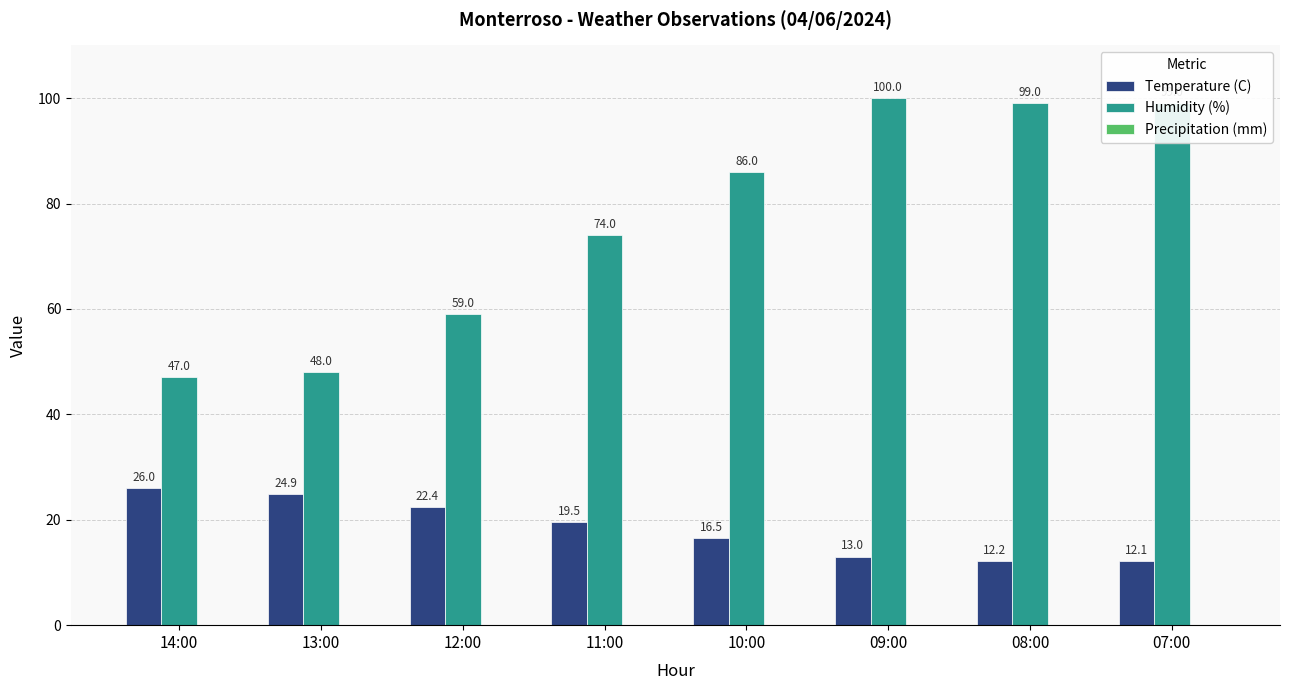

At which label is Humidity (%) closest to 73?

11:00